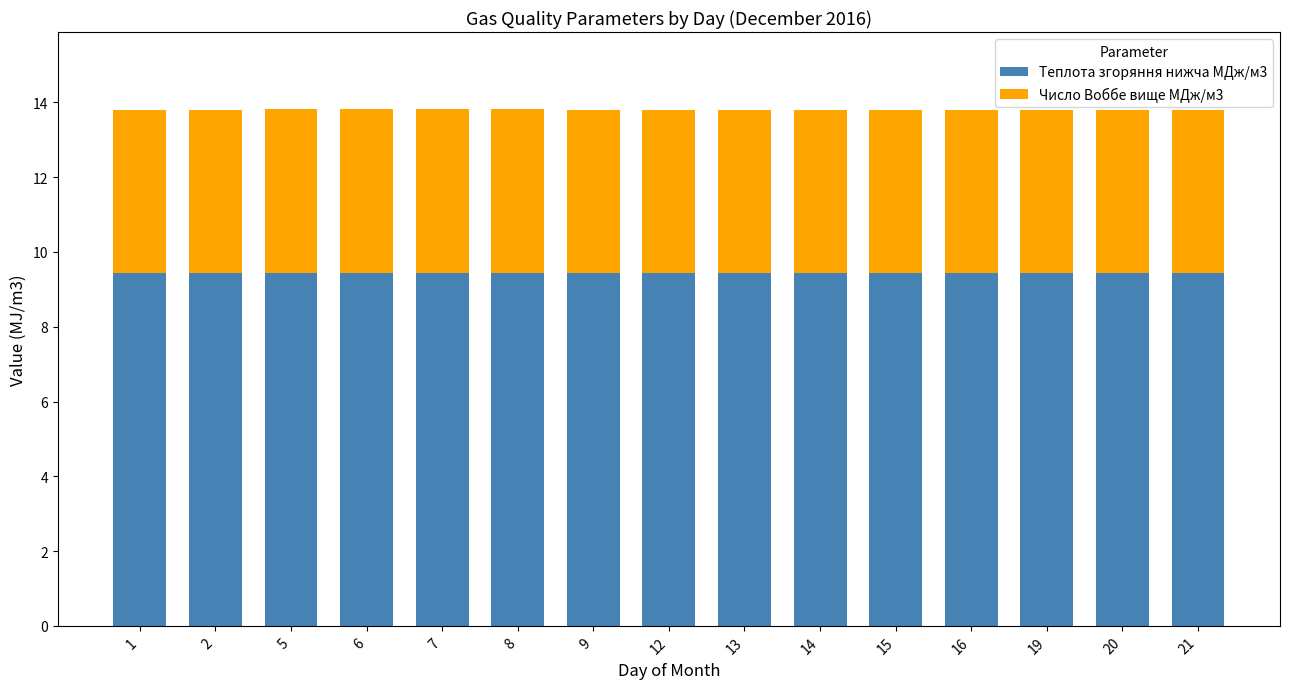

What is the total value across all series at 2?

13.8